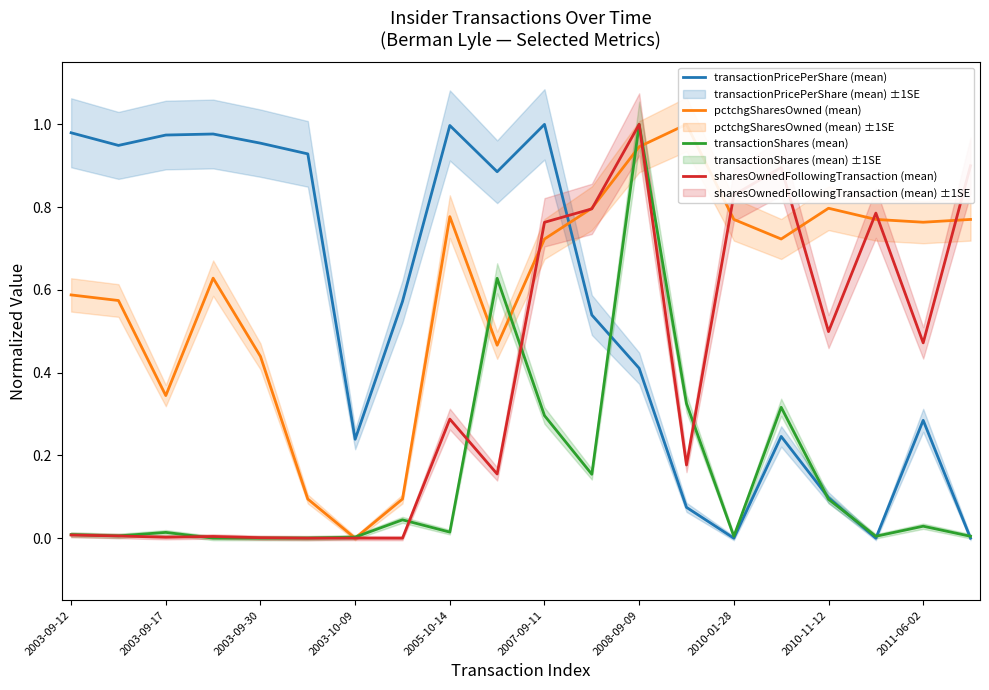

The transactionShares (mean) series shows 0.0 at 2003-09-30. True or false?

True